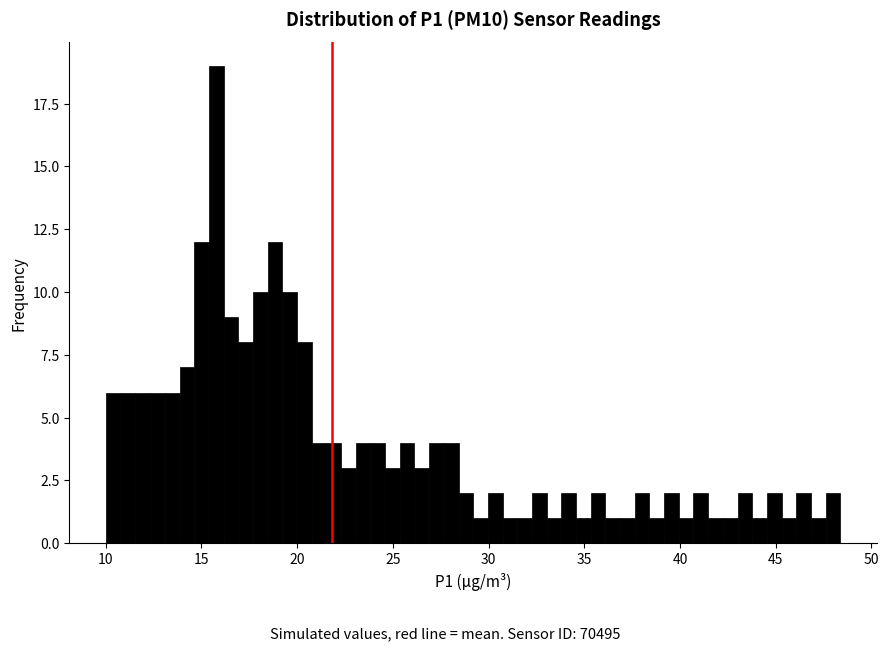

Around what value on the x-axis is the tallest bar? Give the approximate position of its centre, as read against the axis.

16.0